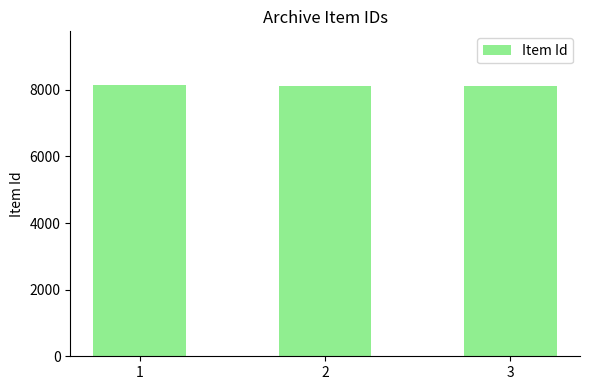

What is the maximum value shown in the chart?

8132